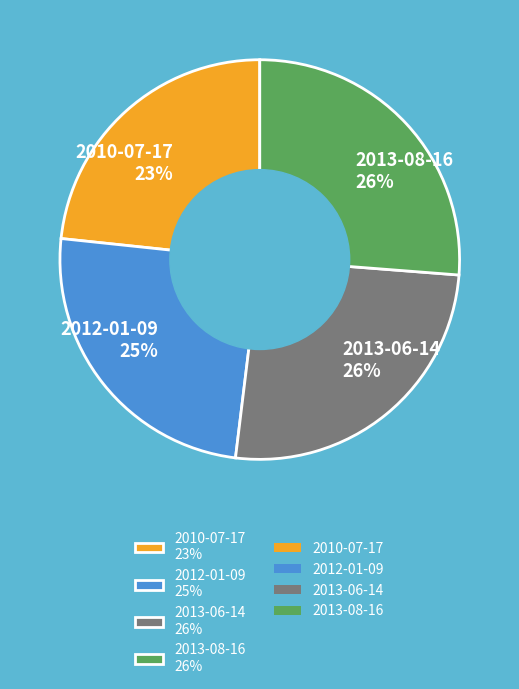

True or false: 2010-07-17 accounts for 23% of the total.

True